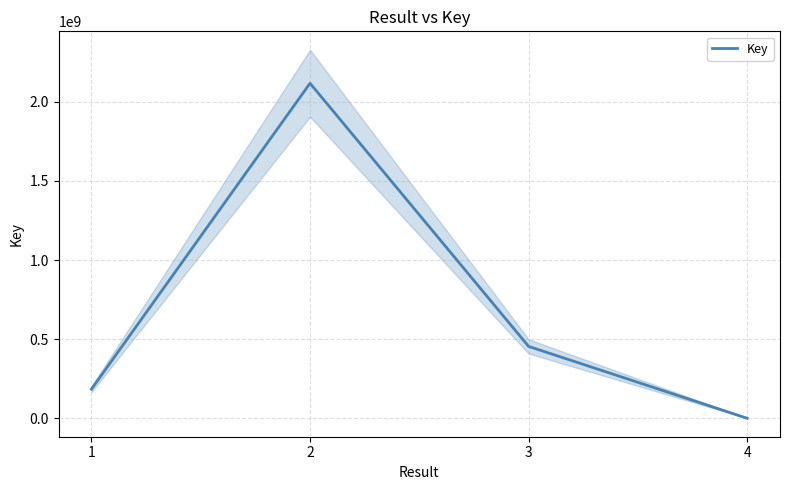

Reading left to right, extract all data points from this chart.

184163661	2117224384	454293606	5673